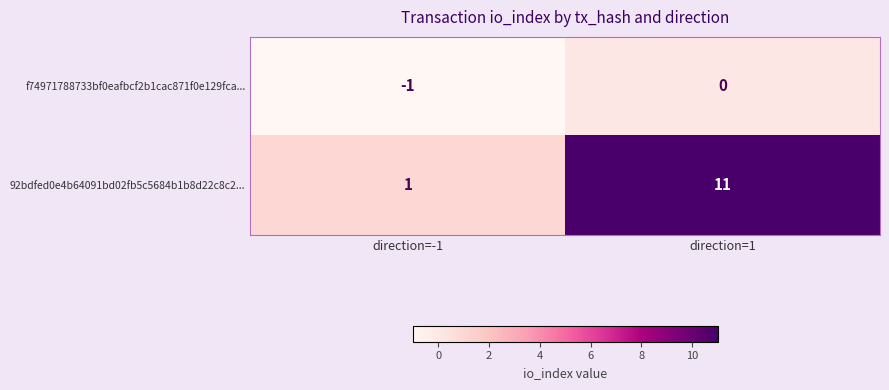

Which series has the largest total across all categories?

92bdfed0e4b64091bd02fb5c5684b1b8d22c8c2...